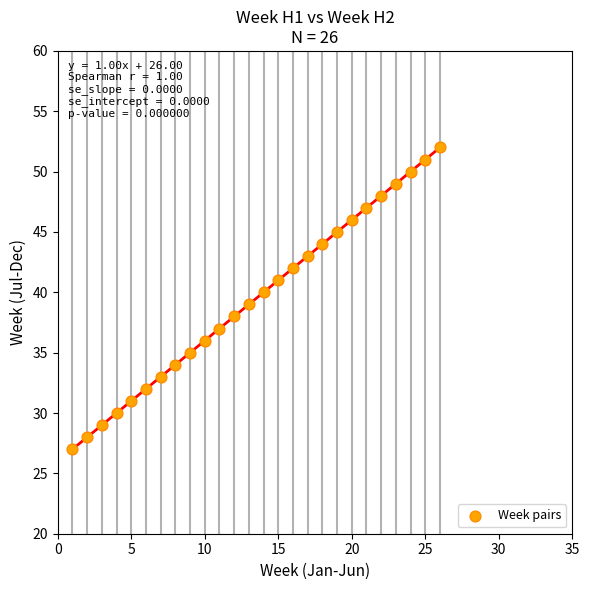

What is the range of Y values (max minus min)?

25